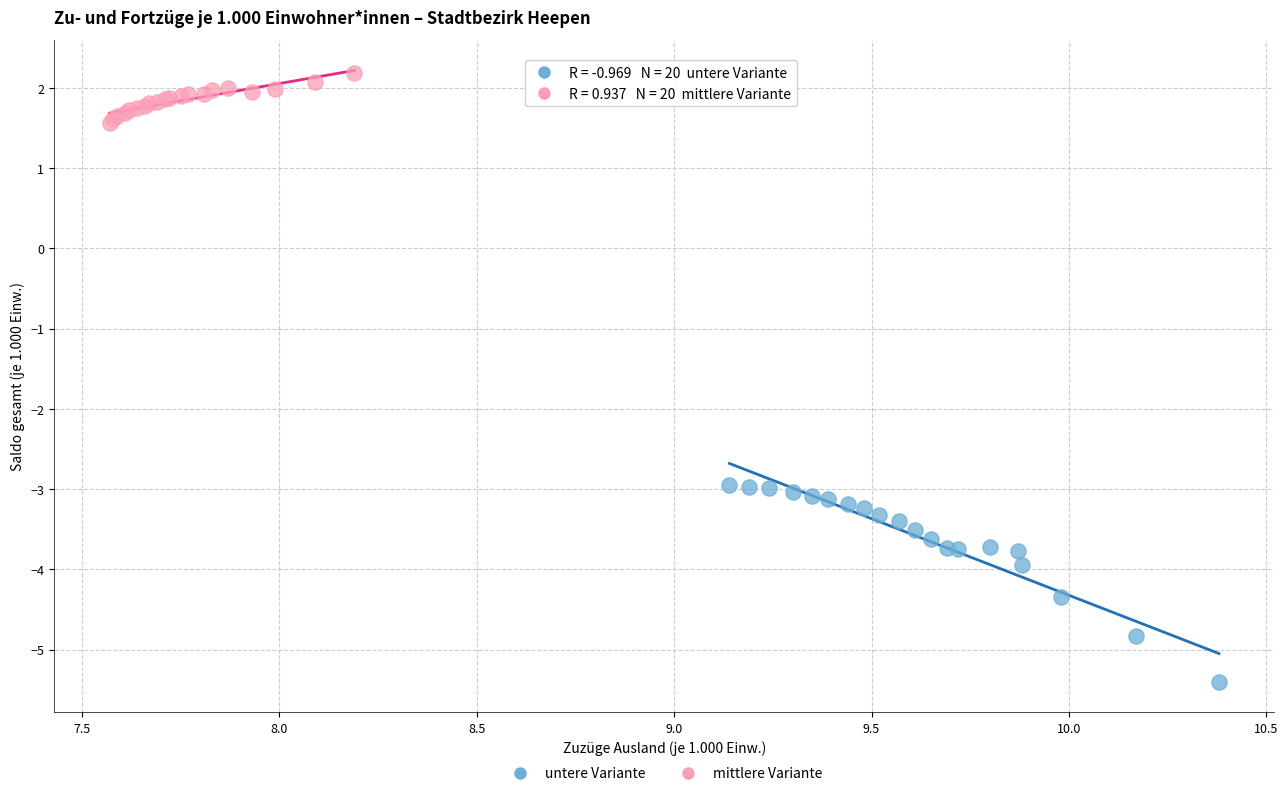

Which series reaches the maximum Y coordinate?

mittlere Variante